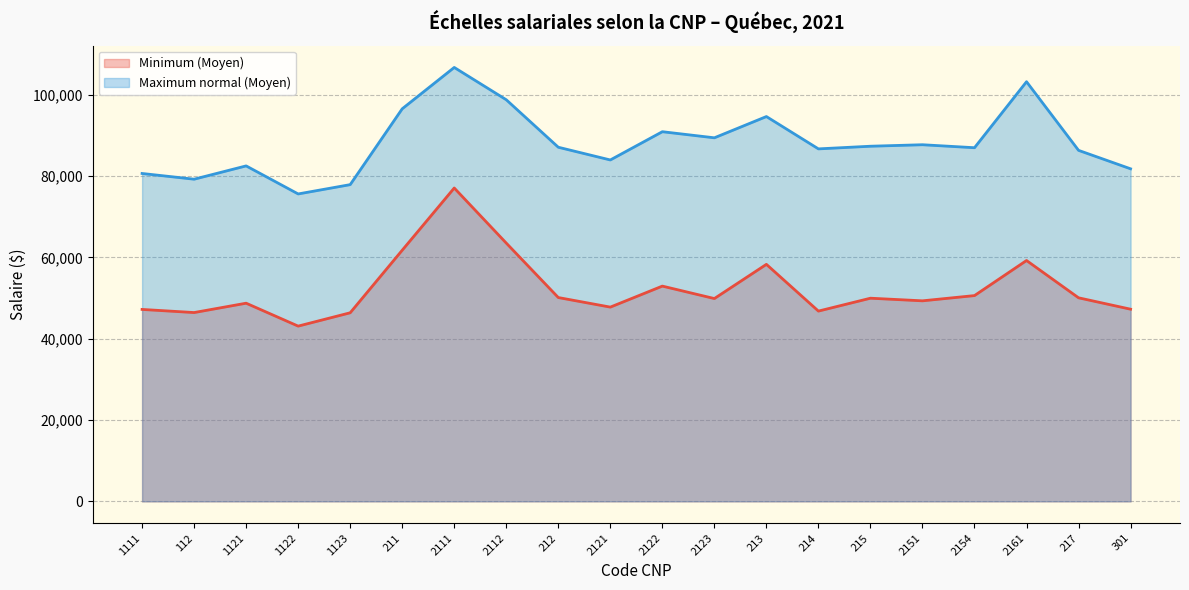

True or false: Minimum (Moyen) and Maximum normal (Moyen) cross at least once.

False